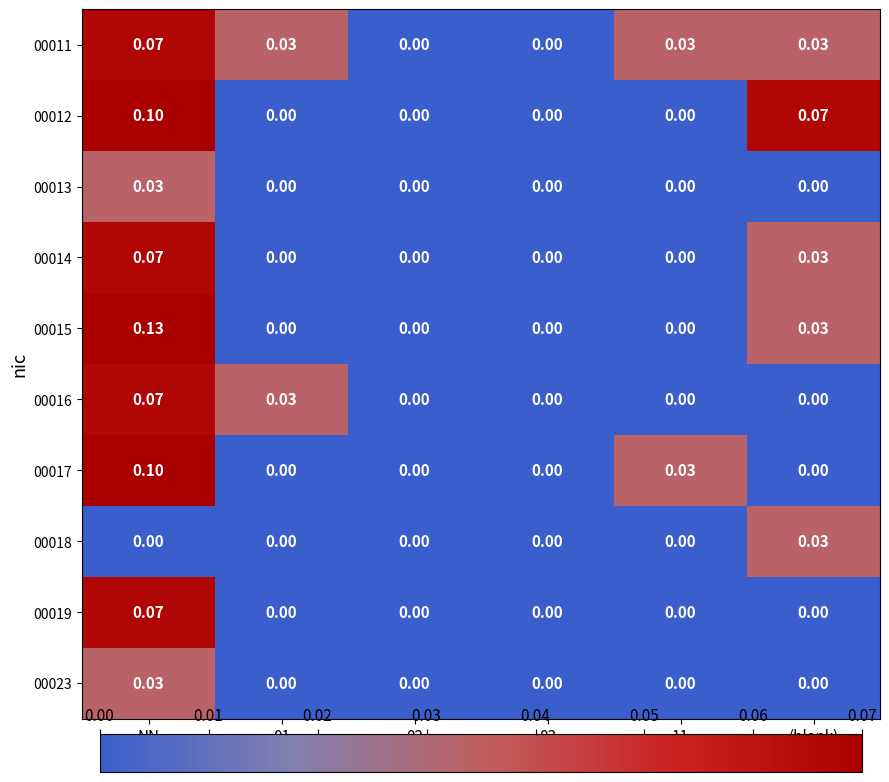

Is the value of 00012 at NN greater than the value of 00014 at 02?

Yes